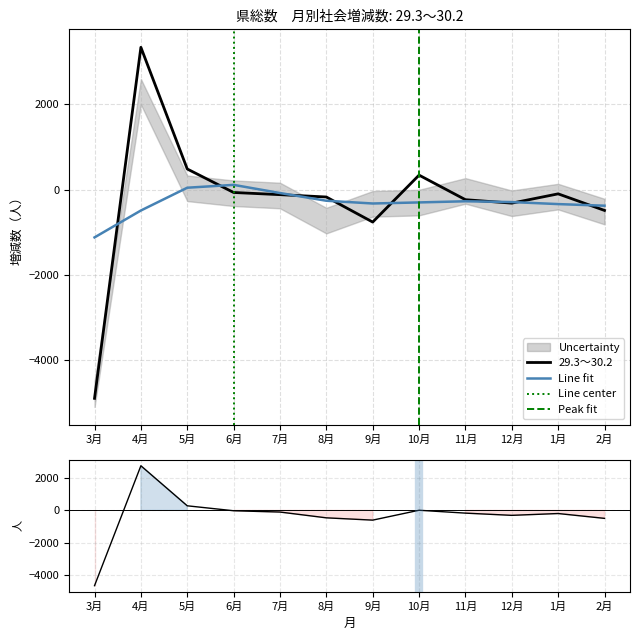

The 29.3～30.2 series shows -45.7 at 1月. True or false?

False